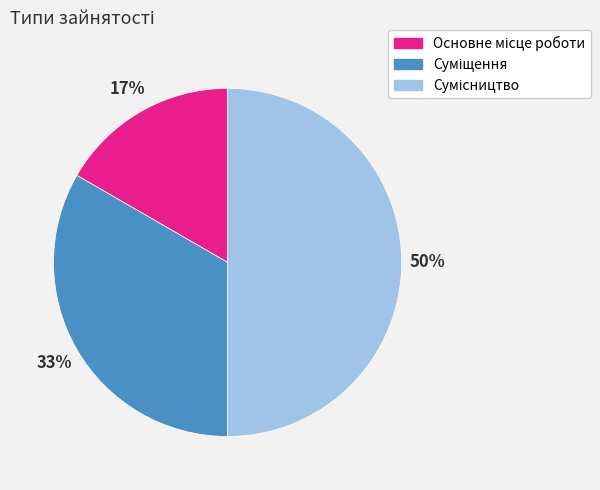

To the nearest percent, what is the difference between the largest and smallest slice percentages?

33%